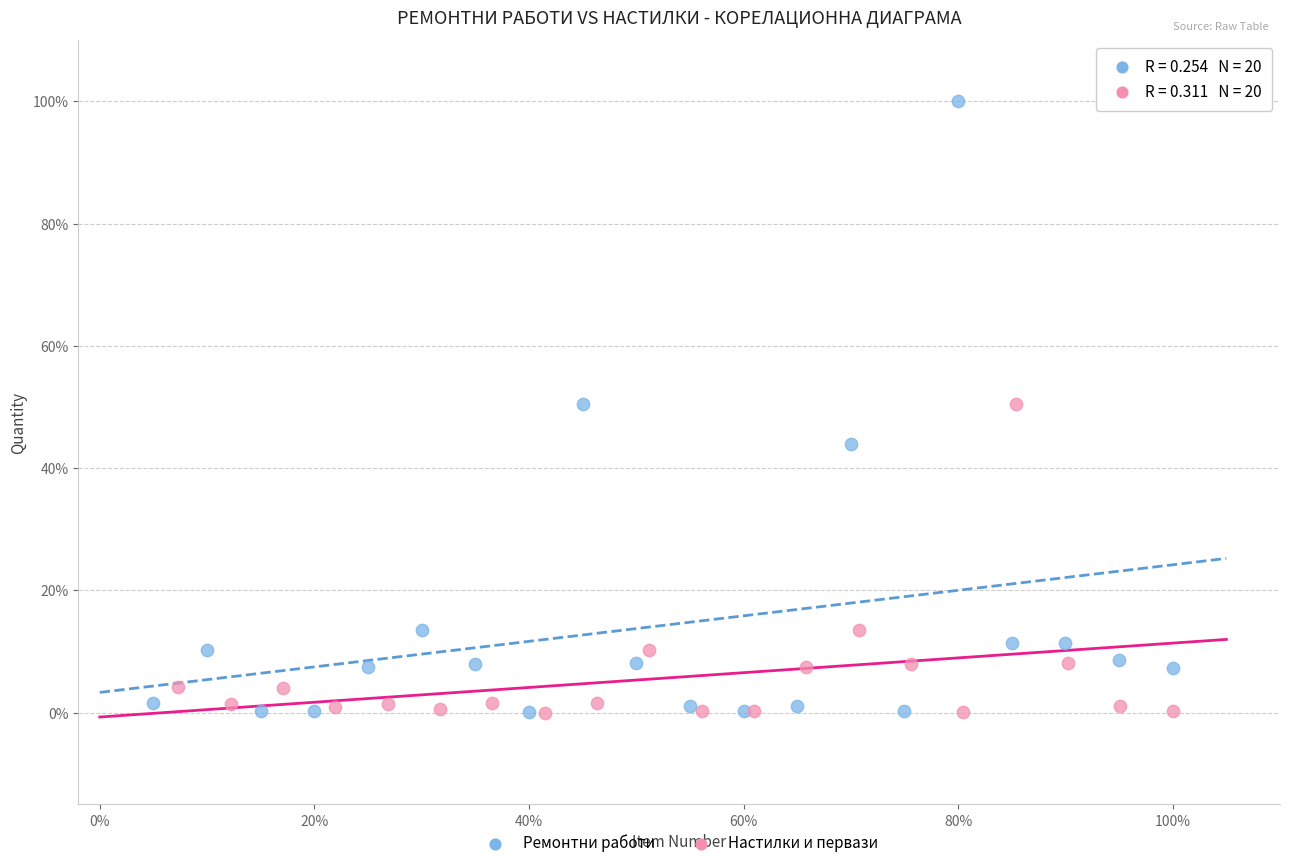

Which series has the largest Y range (max minus min)?

Ремонтни работи